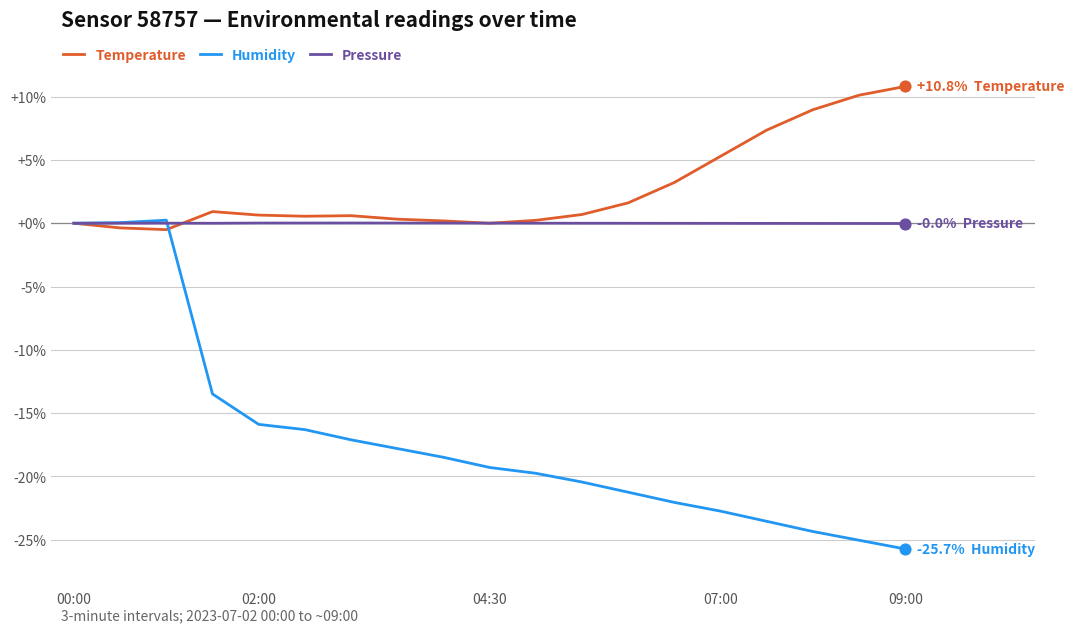

What is the greatest value displayed?

10.8